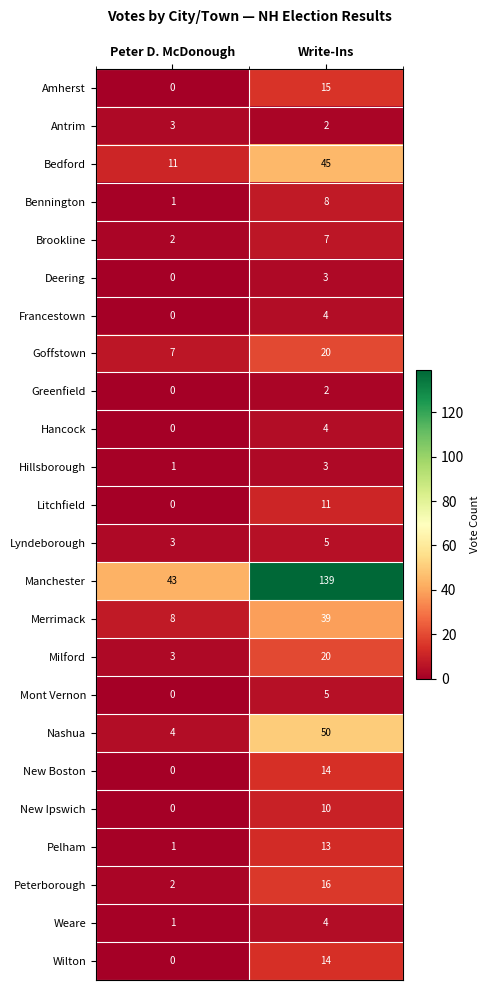

Where is Milford nearest to the value 11?

Peter D. McDonough